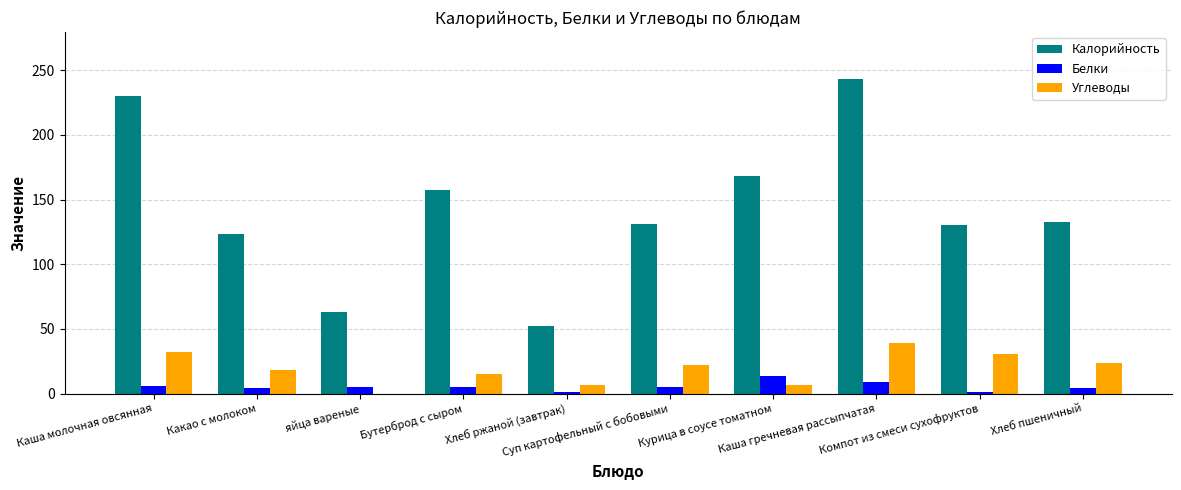

What are all the series names shown in the legend?

Калорийность, Белки, Углеводы